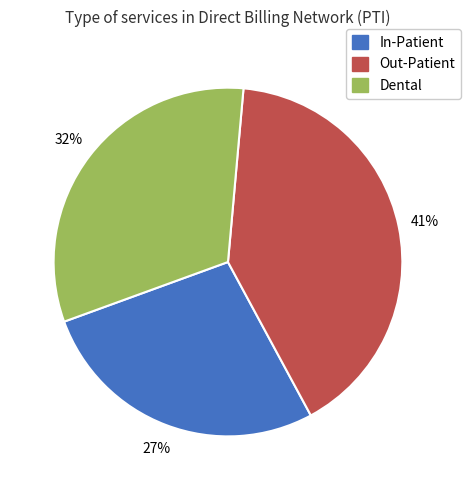

To the nearest percent, what is the combined percentage of Out-Patient and Dental?

73%